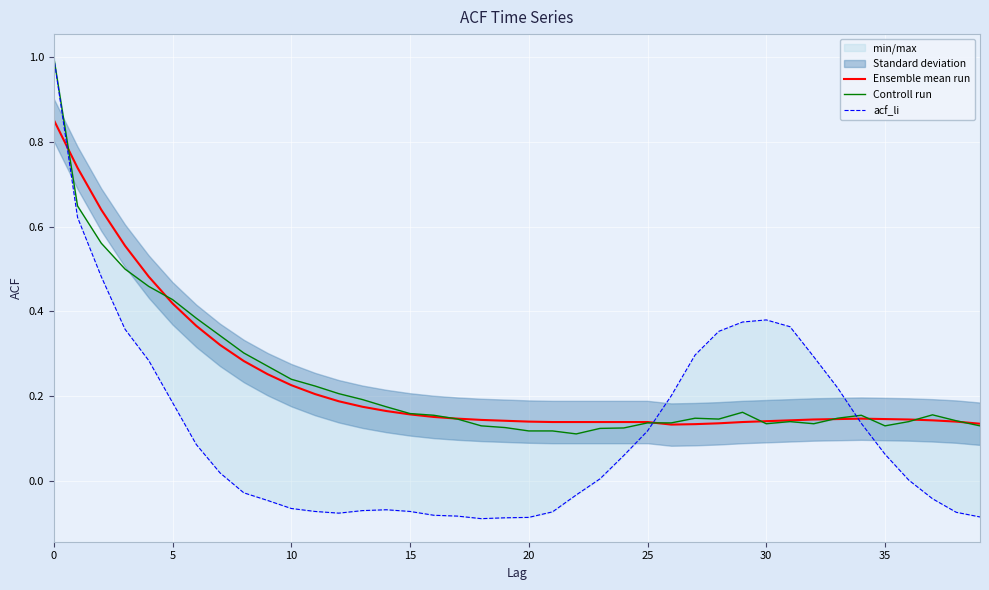

At which category does Controll run reach its first local peak?

27